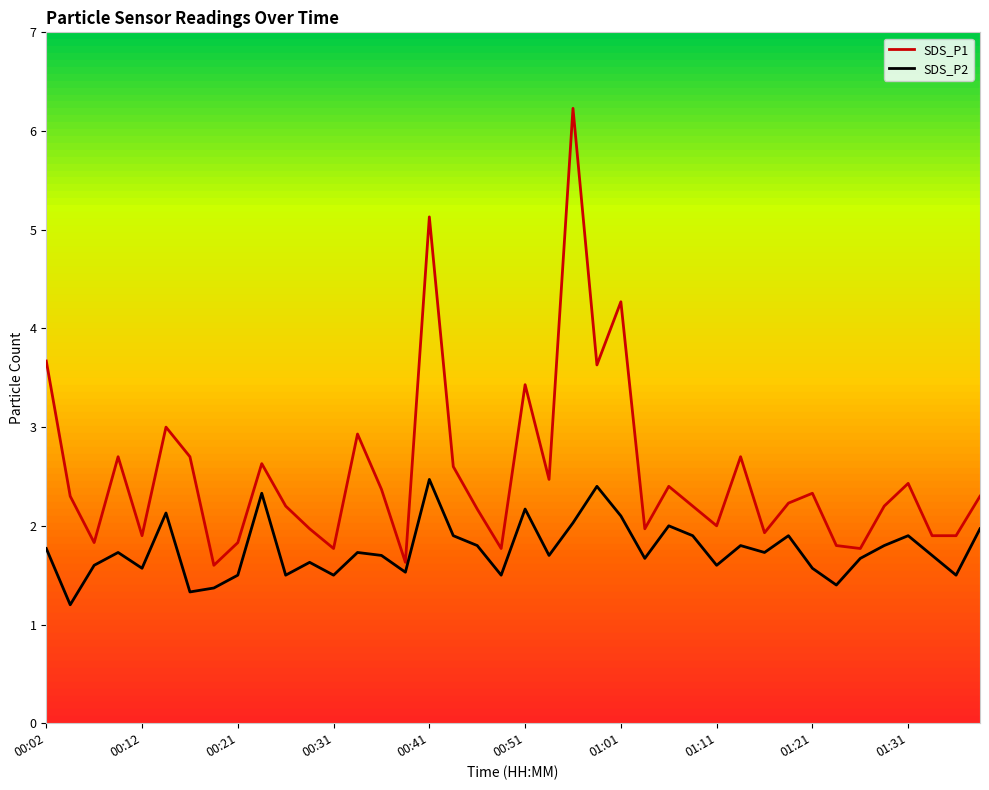

Rank the series by their average value, from highest to lowest.

SDS_P1, SDS_P2